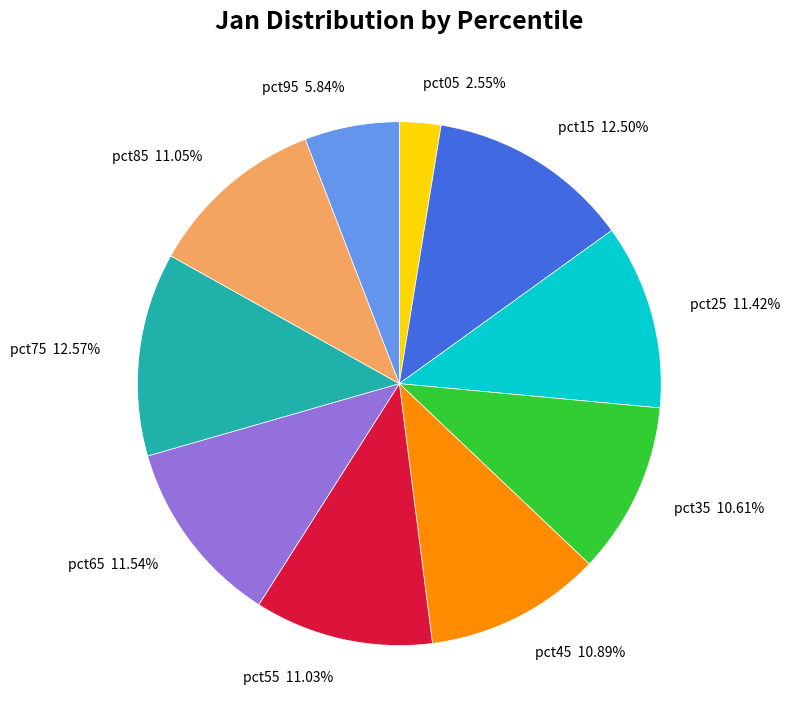

Is there any slice that represents more than half of the pie?

No